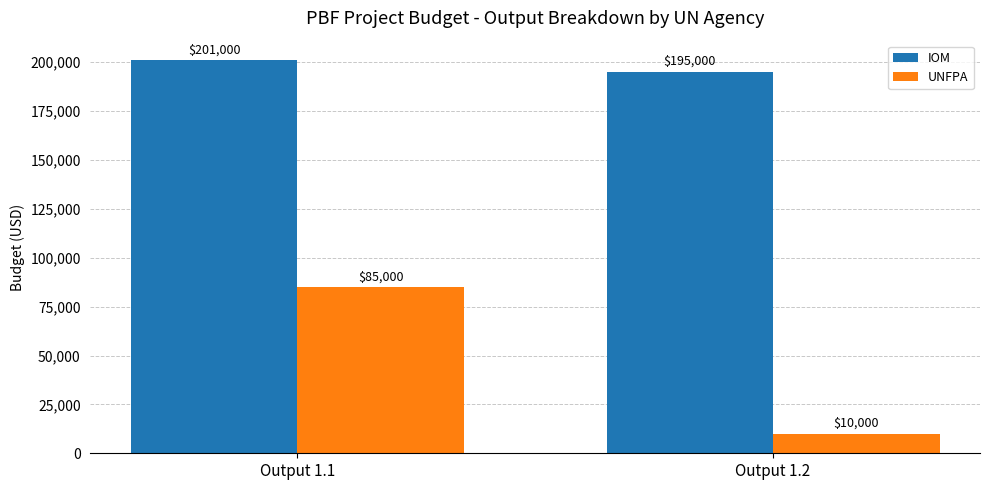

Reading left to right, what are all the values shown in this chart?

IOM: Output 1.1=201000	Output 1.2=195000
UNFPA: Output 1.1=85000	Output 1.2=10000